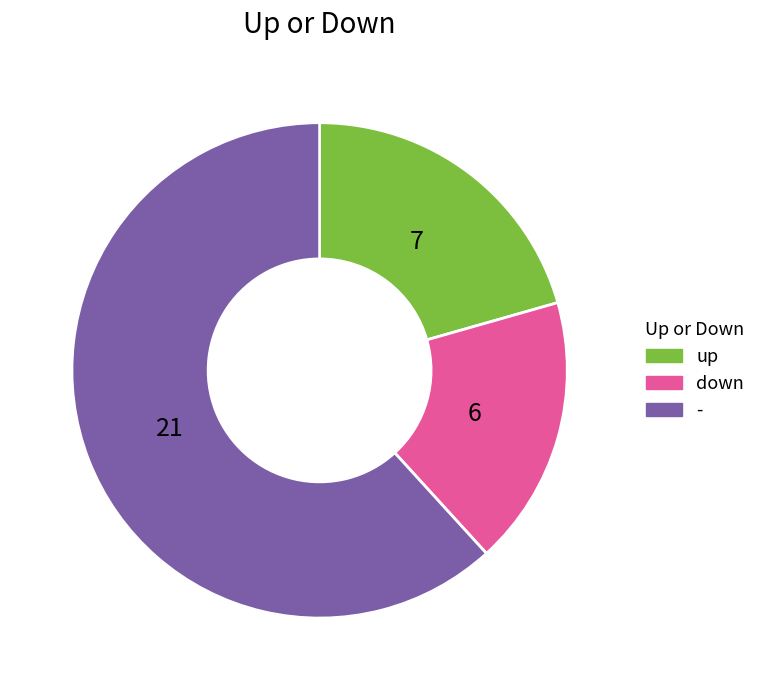

Rank the categories by value from highest to lowest.

-, up, down